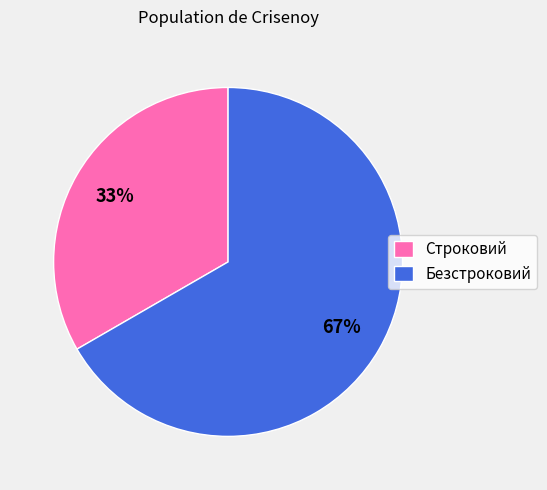

Is Безстроковий the majority of the pie?

Yes